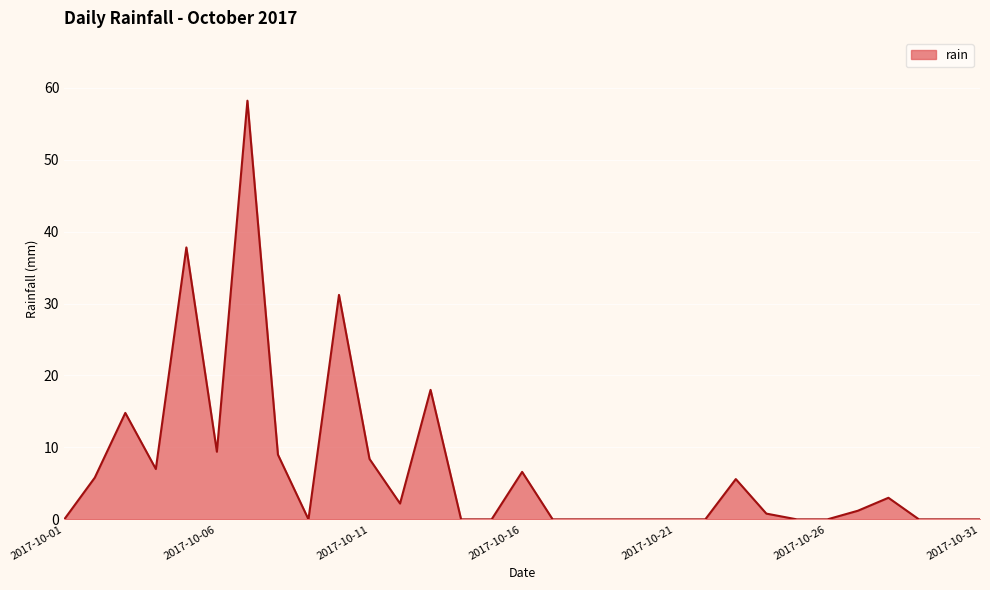

What is the maximum value shown in the chart?

58.2